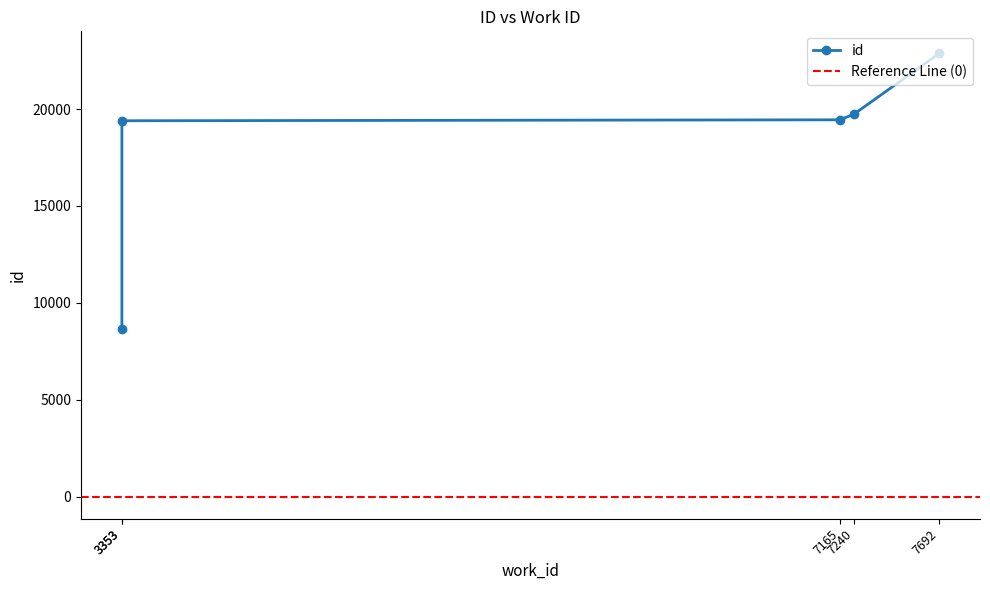

Rank the categories by value from highest to lowest.

7692, 7240, 7165, 3353, 3353